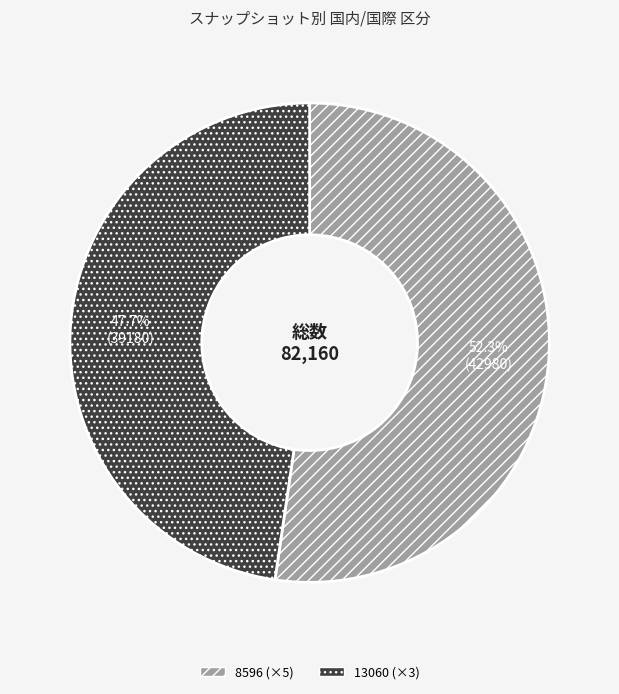

Does any single category account for the majority?

Yes